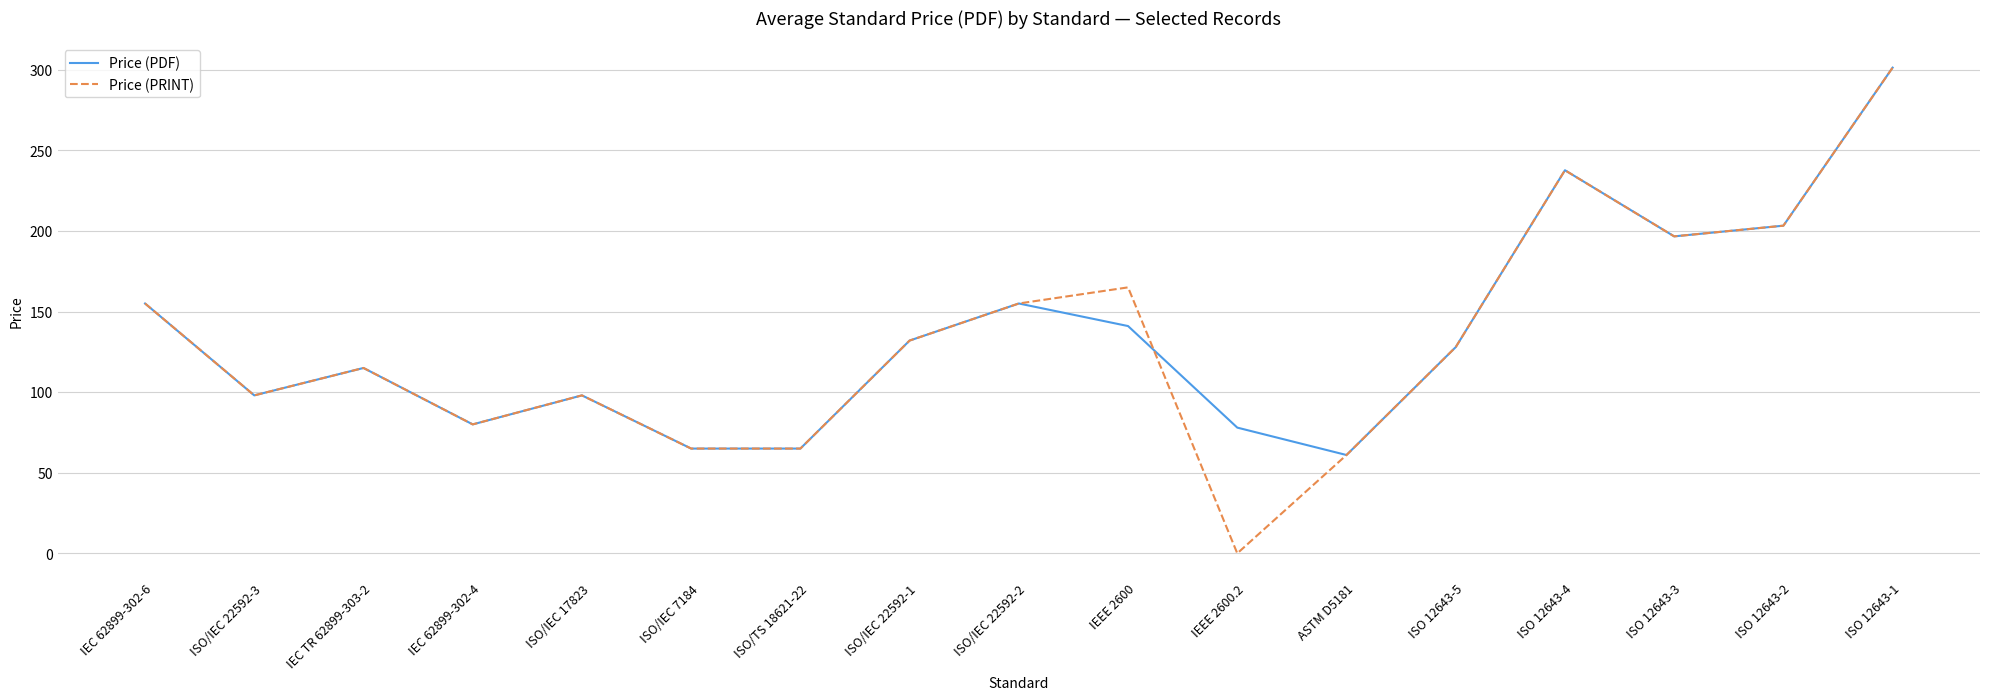

At IEEE 2600, list the series in order from smallest to largest.

Price (PDF), Price (PRINT)